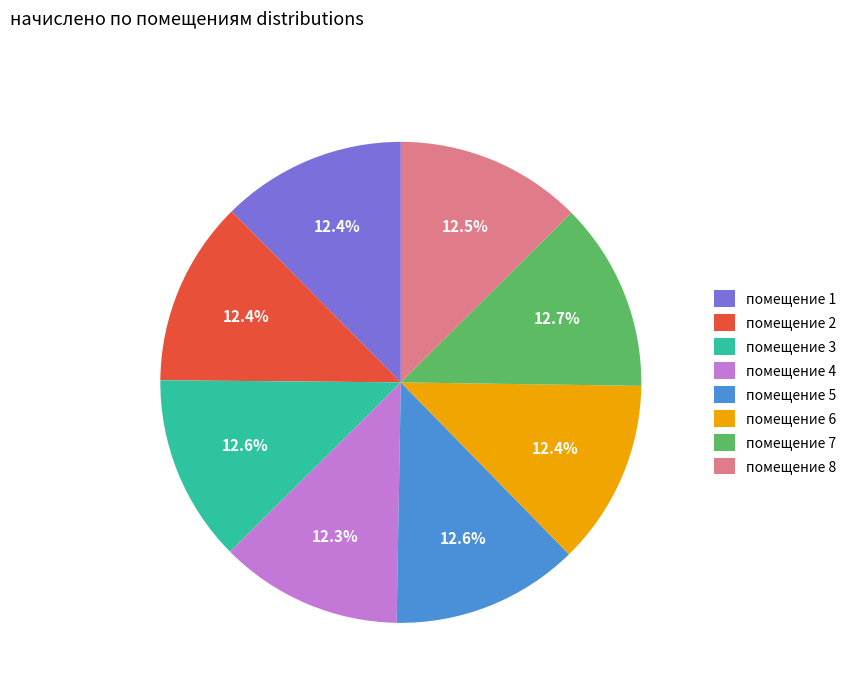

Is the sum of помещение 3 and помещение 5 greater than half?

No